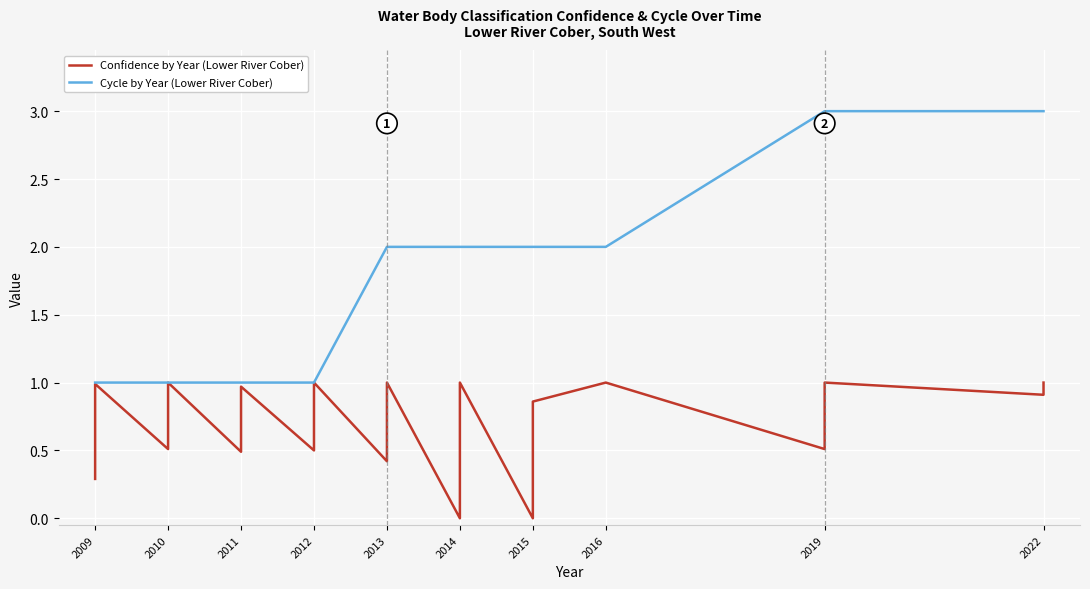

The value of Cycle by Year (Lower River Cober) at 2010 is 1.5. True or false?

False